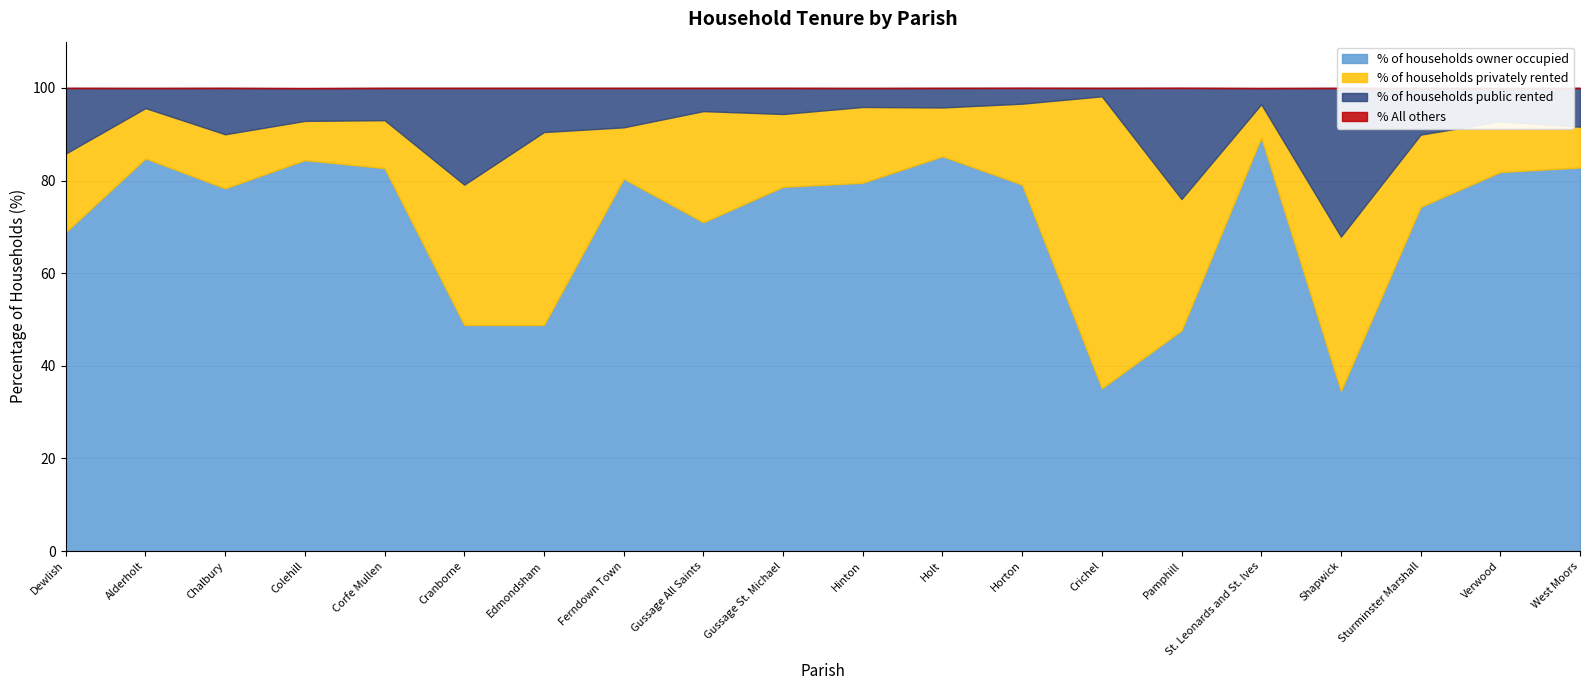

Is it true that % of households public rented equals 10.1 at Sturminster Marshall?

True